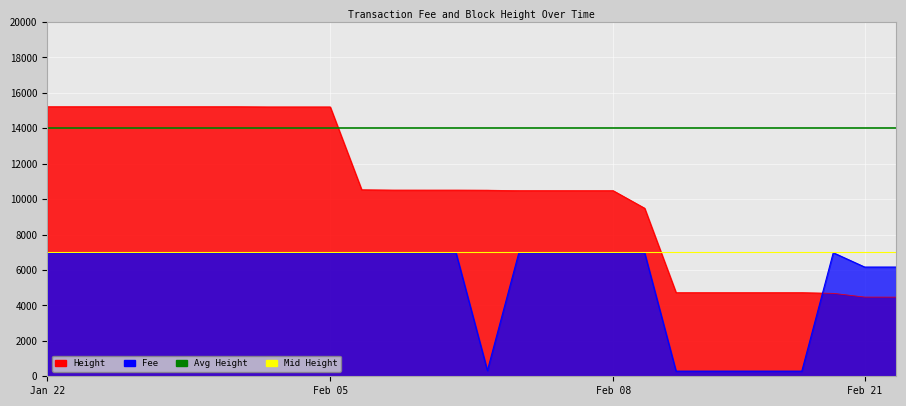

At how many categories does at least one series exceed 11694?

2